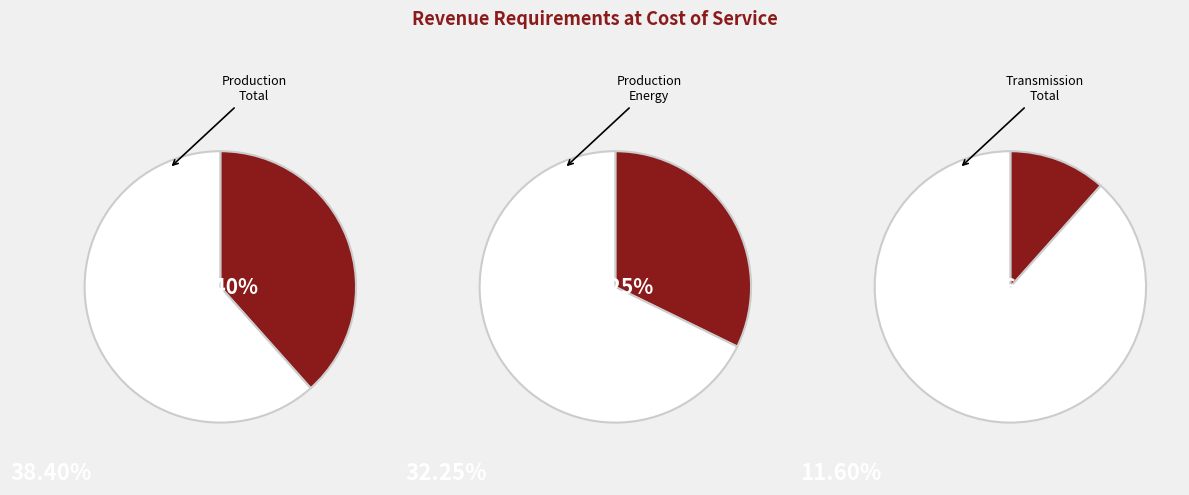

The Production Energy slice represents 32% of the pie. True or false?

True